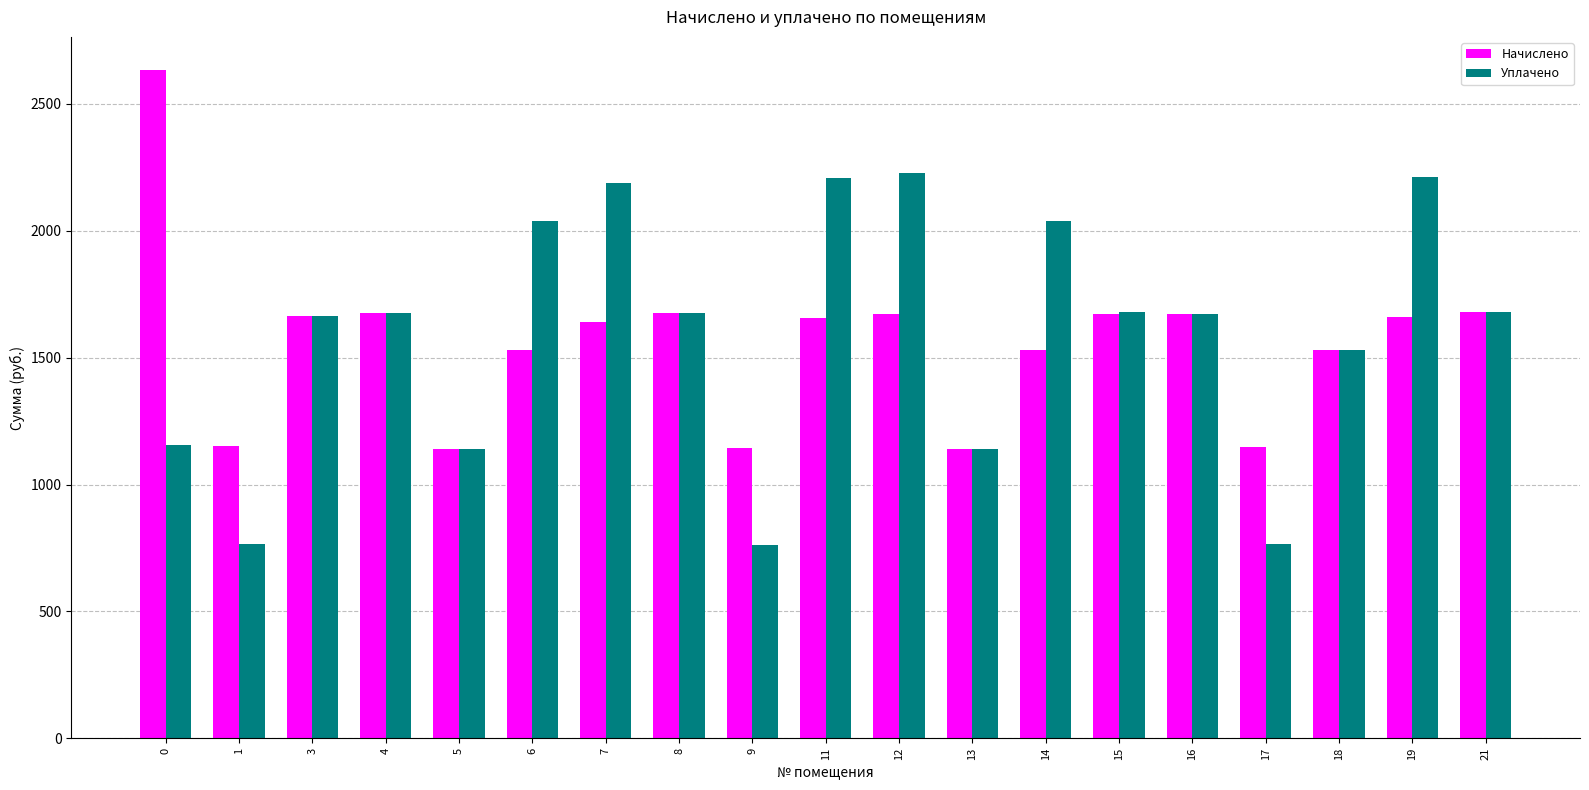

What is the value of the Уплачено bar at the 15th from the left?

1670.2